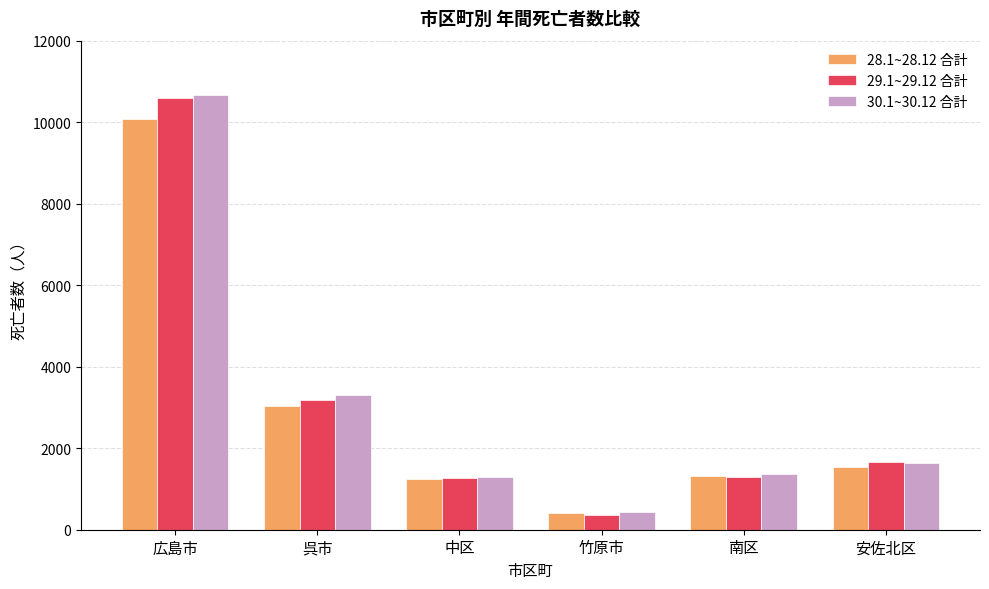

What is the label of the 3rd bar from the left?

中区